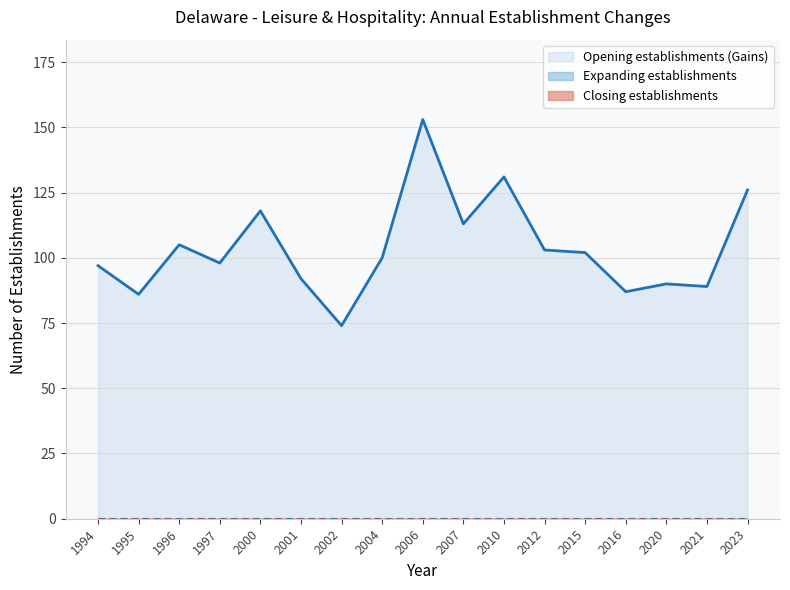

What is the difference between the maximum and second lowest values in the Opening establishments (Gains) series?

67